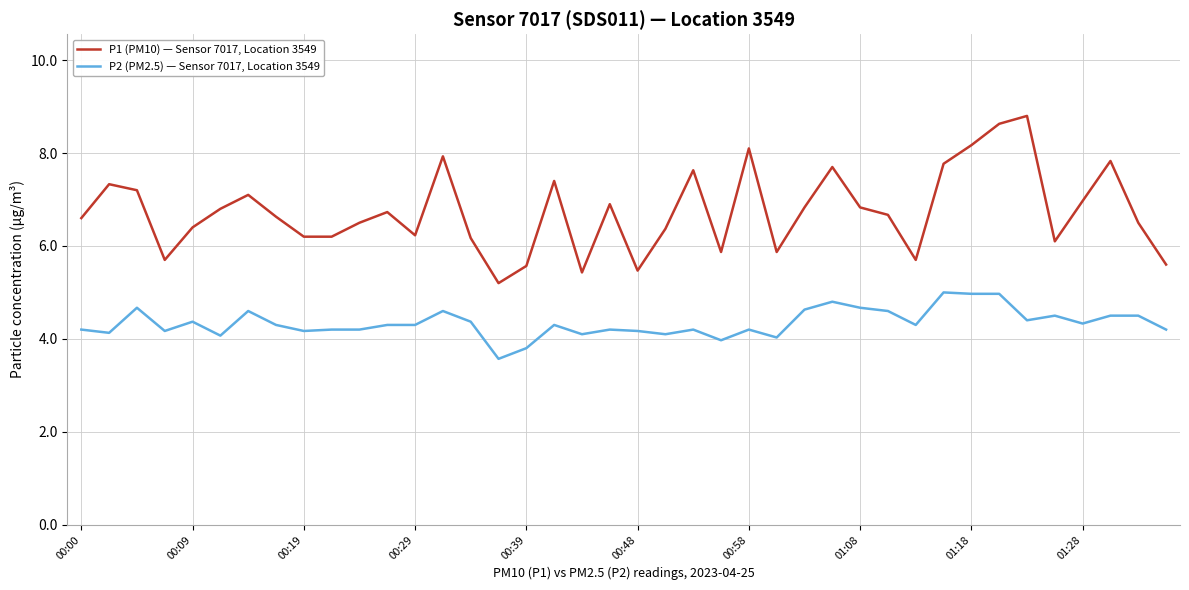

Rank the series by their maximum value, from highest to lowest.

P1 (PM10) — Sensor 7017, Location 3549, P2 (PM2.5) — Sensor 7017, Location 3549